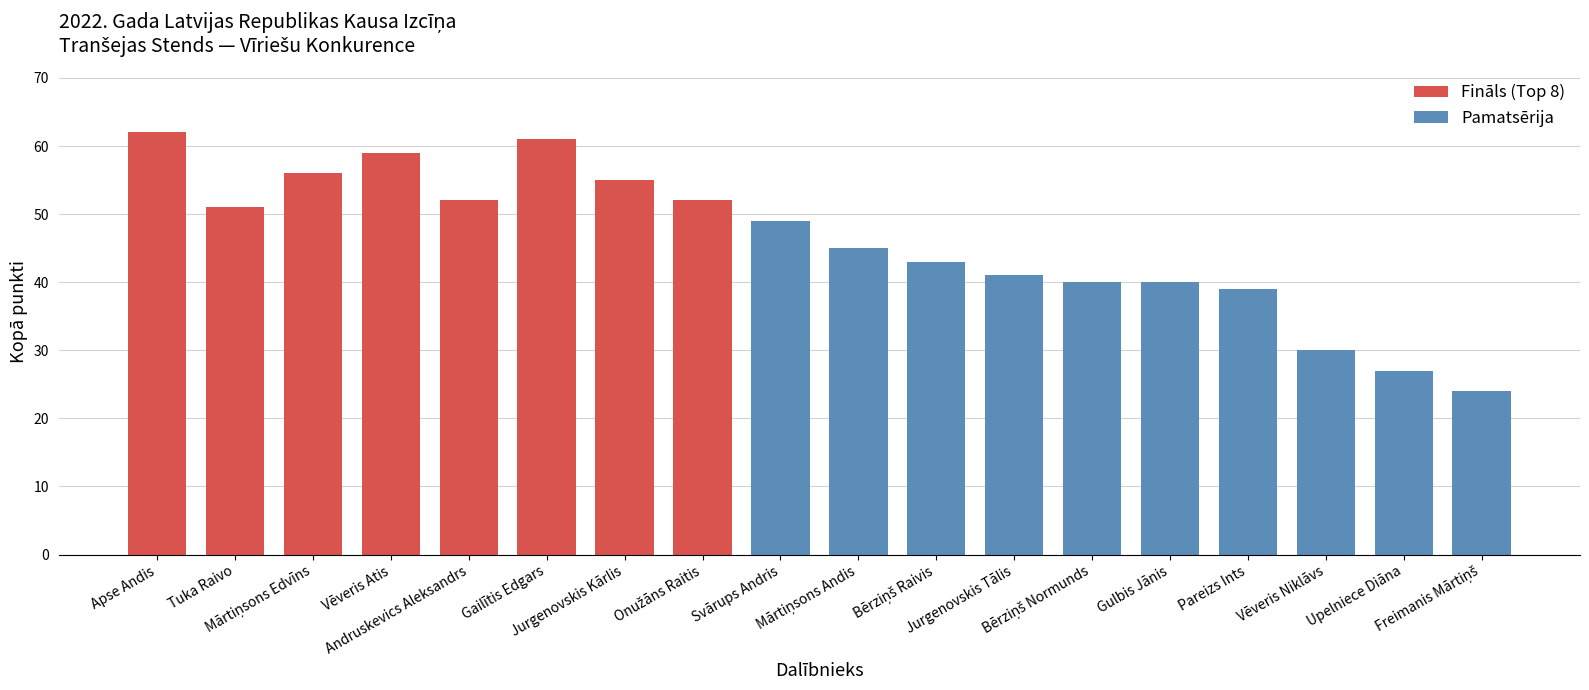

What is the label of the 18th bar from the right?

Apse Andis